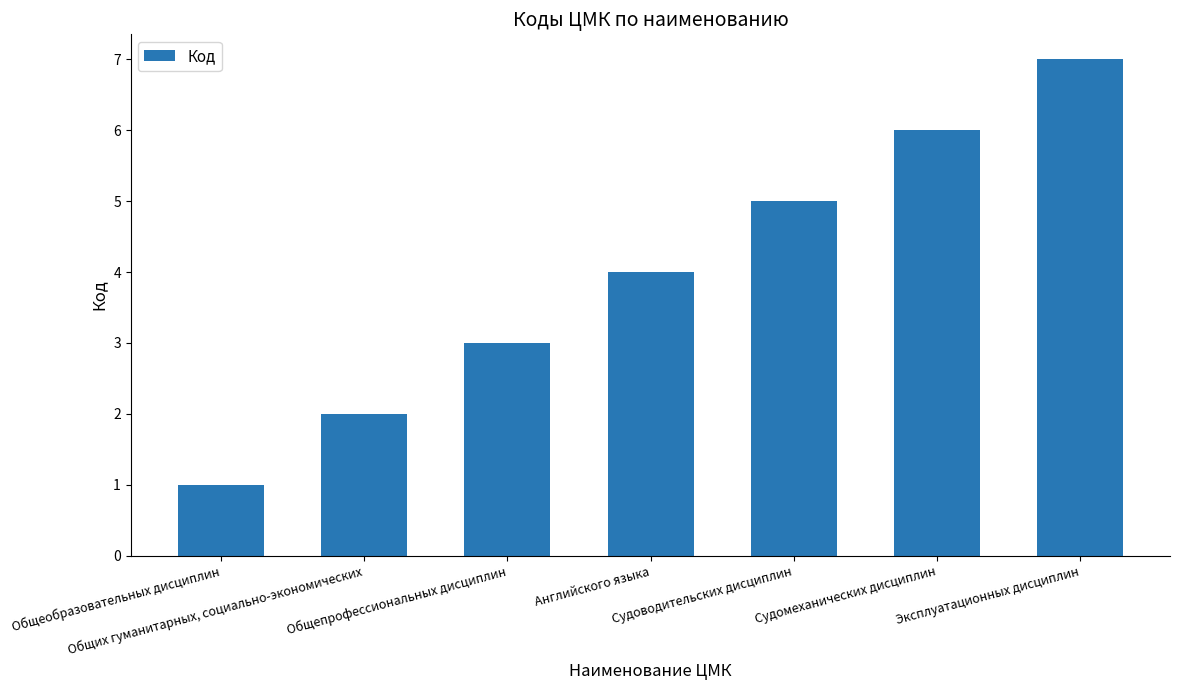

Rank the categories by value from highest to lowest.

Эксплуатационных дисциплин, Судомеханических дисциплин, Судоводительских дисциплин, Английского языка, Общепрофессиональных дисциплин, Общих гуманитарных, социально-экономических, Общеобразовательных дисциплин